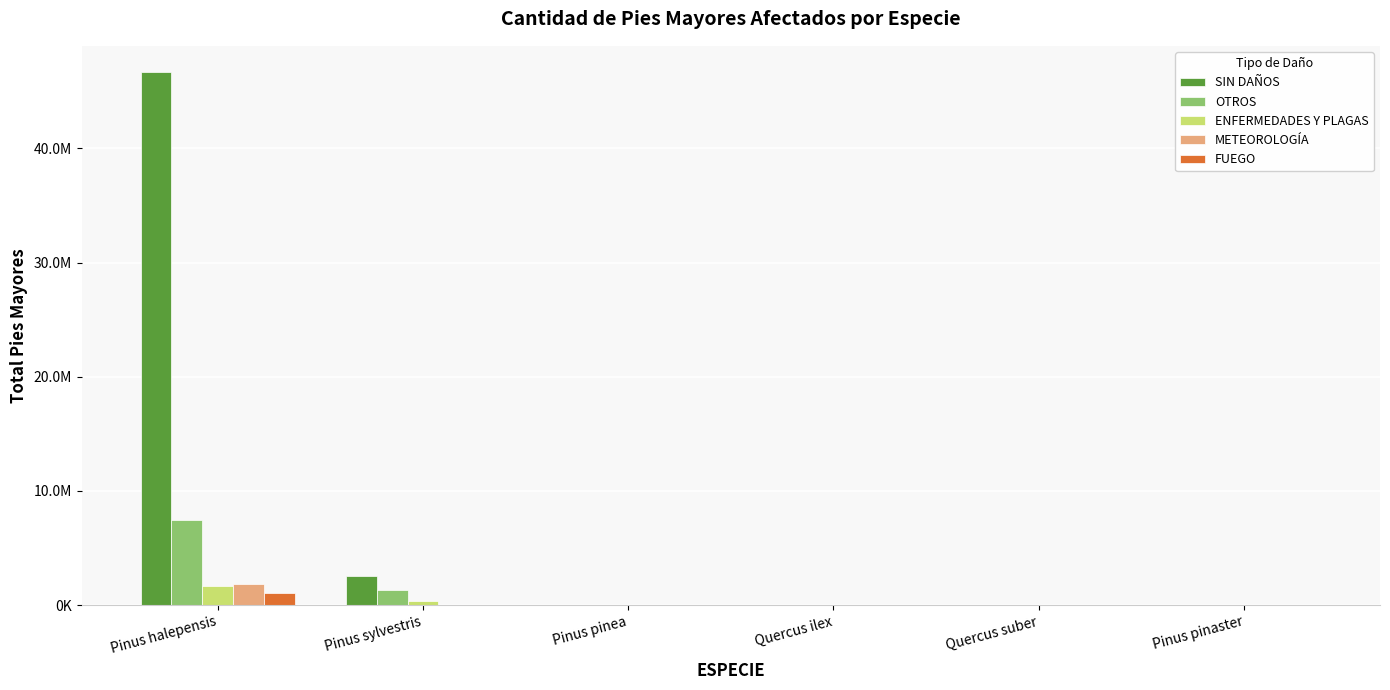

Rank the series at Quercus ilex from highest to lowest value.

SIN DAÑOS, OTROS, ENFERMEDADES Y PLAGAS, METEOROLOGÍA, FUEGO